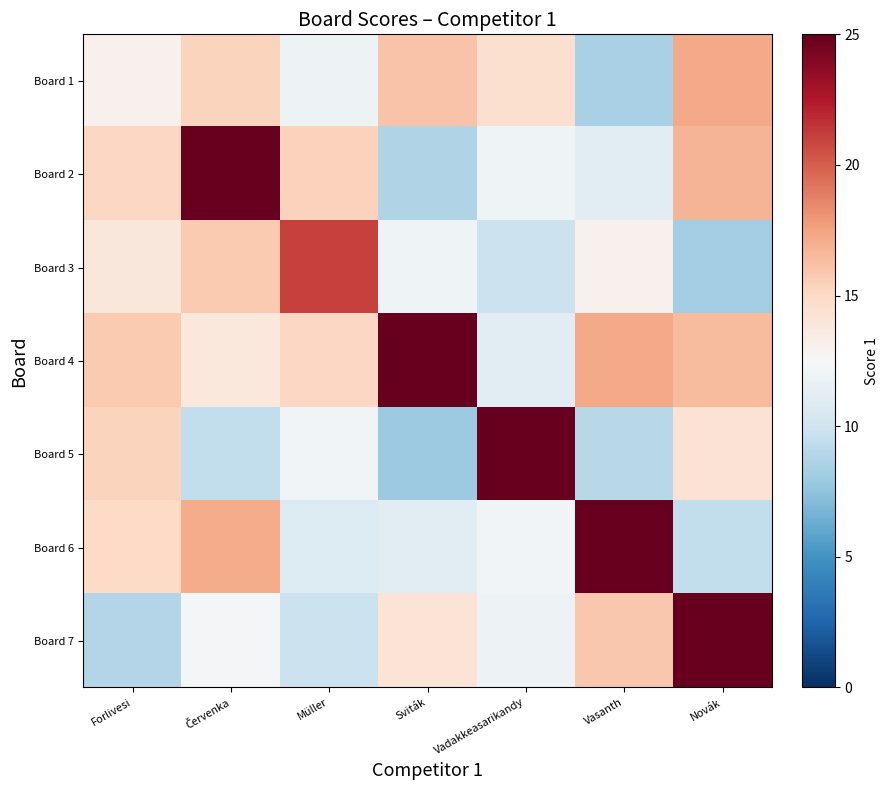

Which series has the largest total across all categories?

Board 4